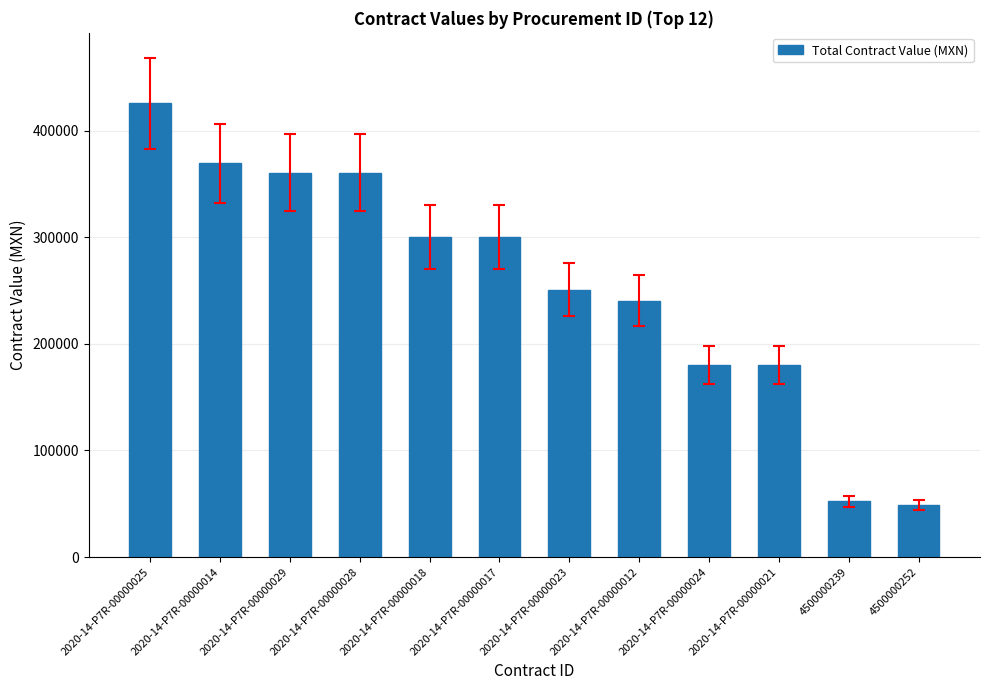

Does the chart contain stacked bars?

No